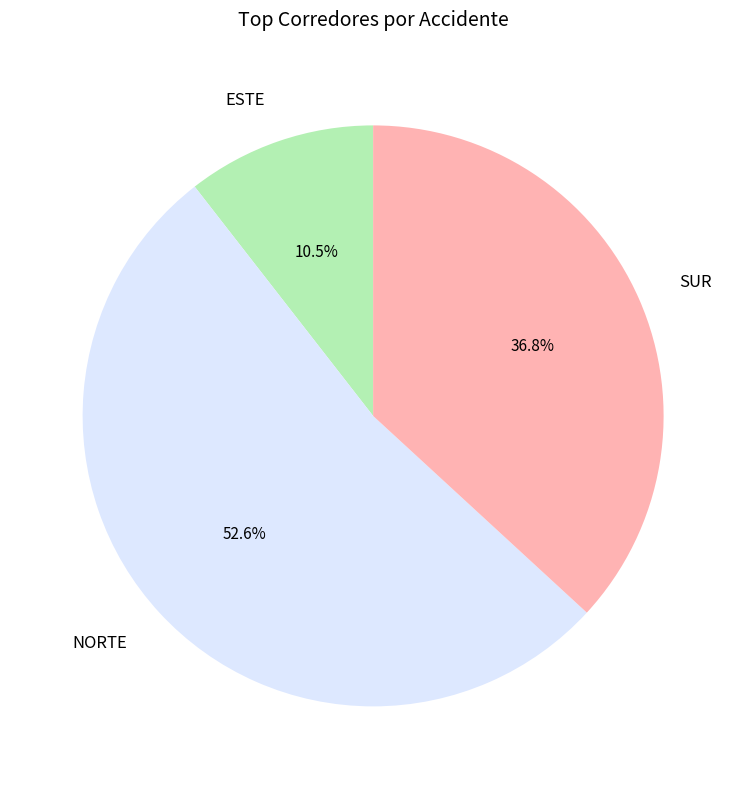

Which slice is the smallest?

ESTE